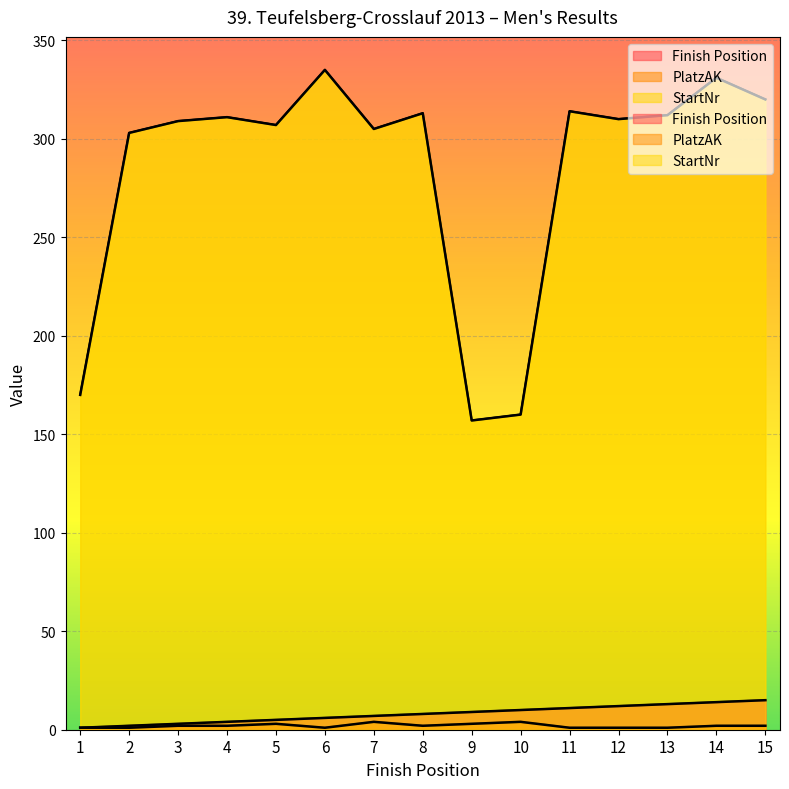

At which label is Finish Position closest to 8?

8